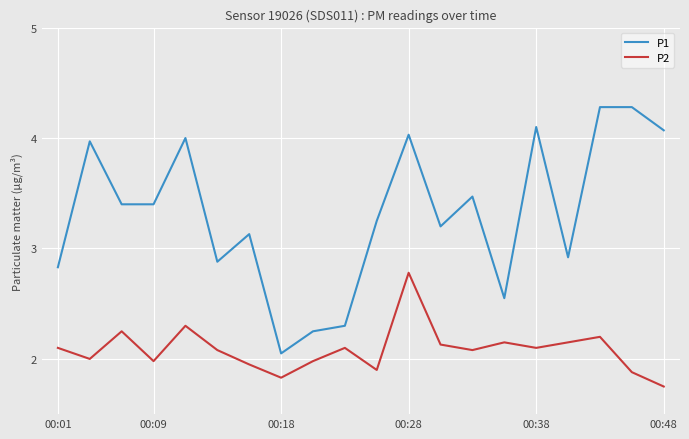

What is the maximum value for P2?

2.8